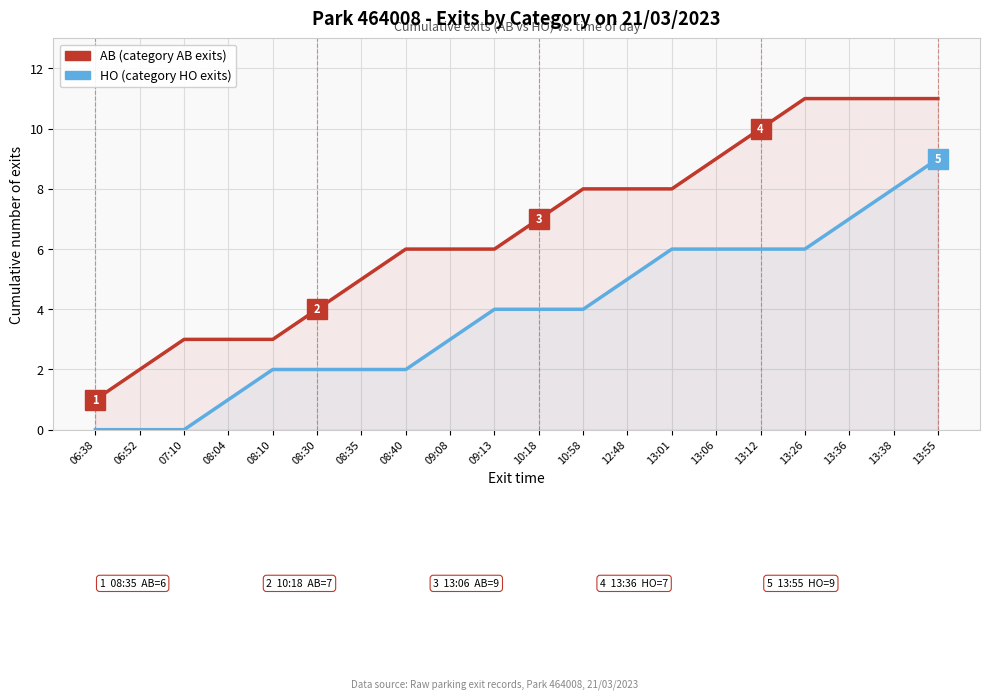

Which has a higher value, 07:10 or 13:55?

13:55